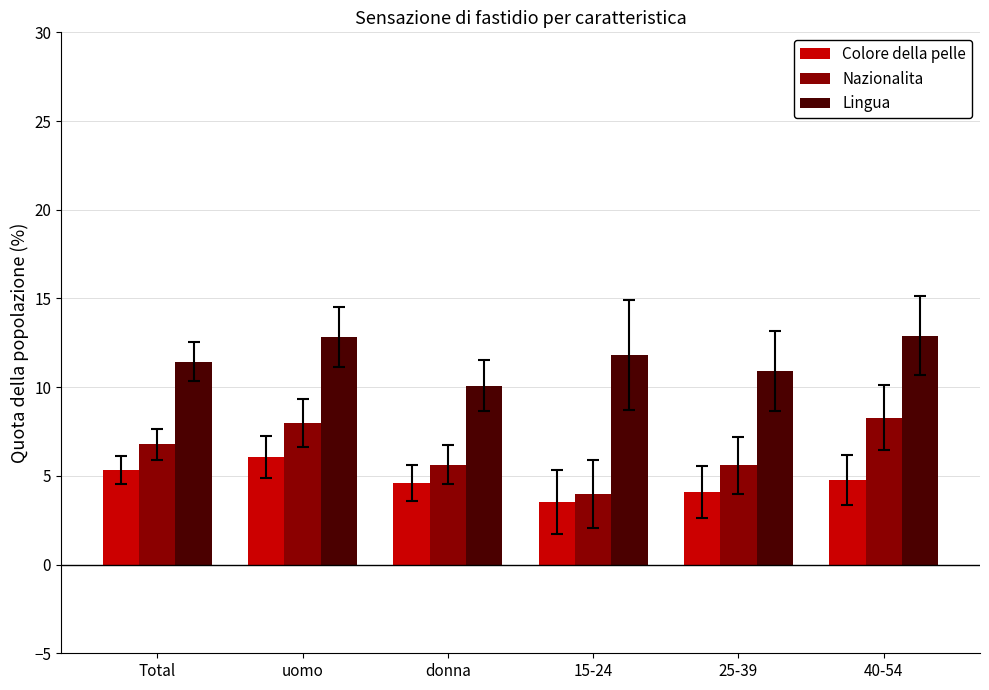

What is the difference between the highest and lowest values at Total?

6.1